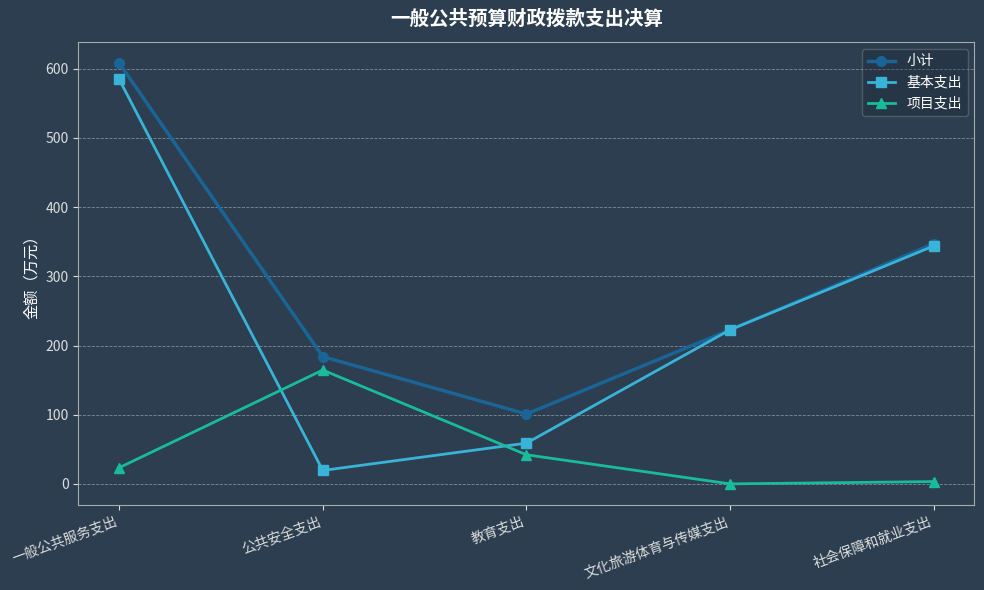

True or false: 基本支出 has more than 1 interior local peaks.

False